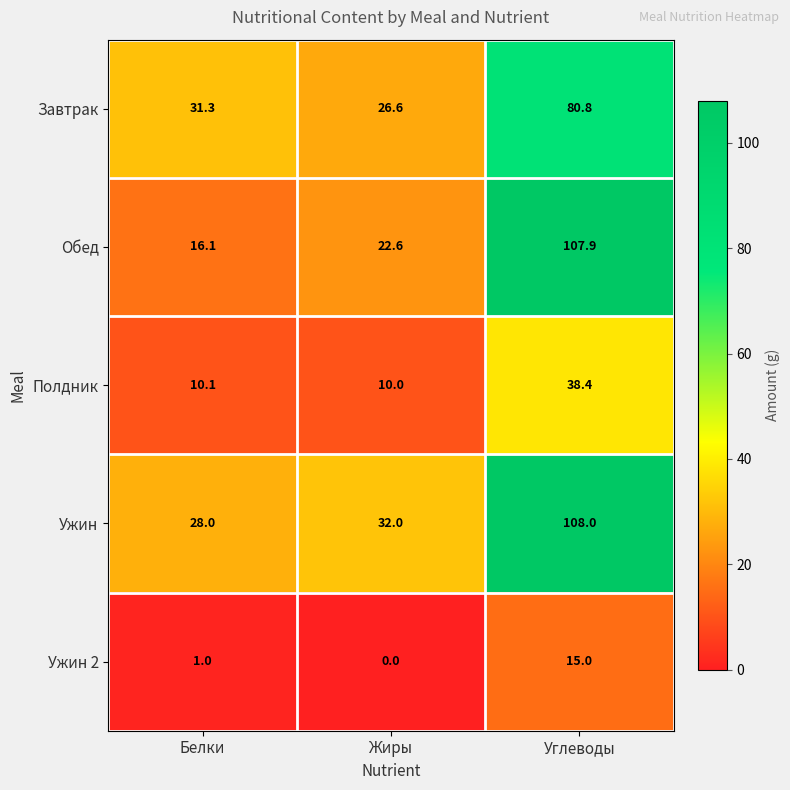

Which series has the largest total across all categories?

Ужин